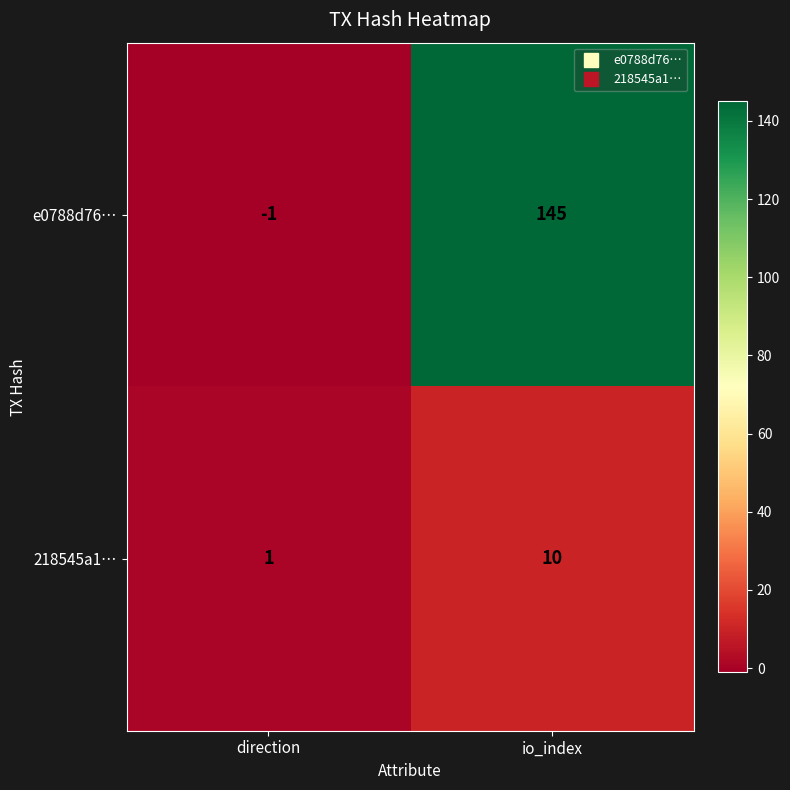

At which label is 218545a1… closest to 5?

direction